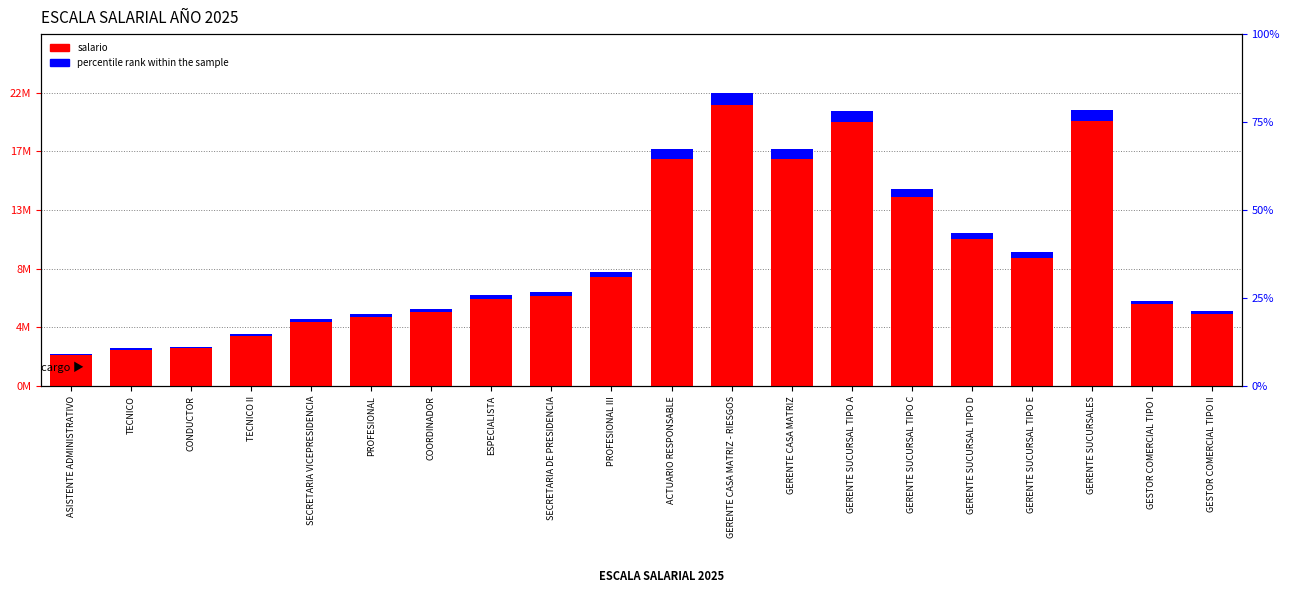

What are all the series names shown in the legend?

salario, percentile rank within the sample